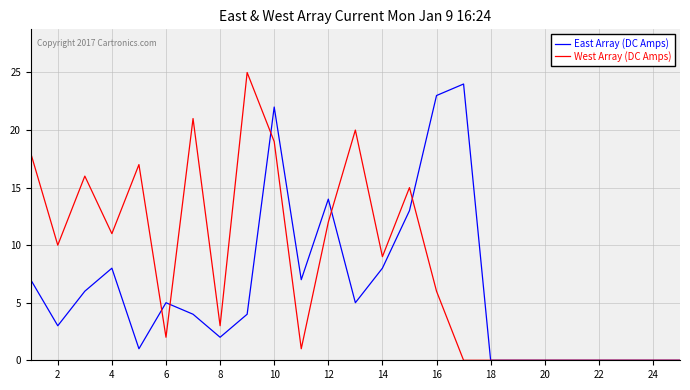

What is the greatest value displayed?

25